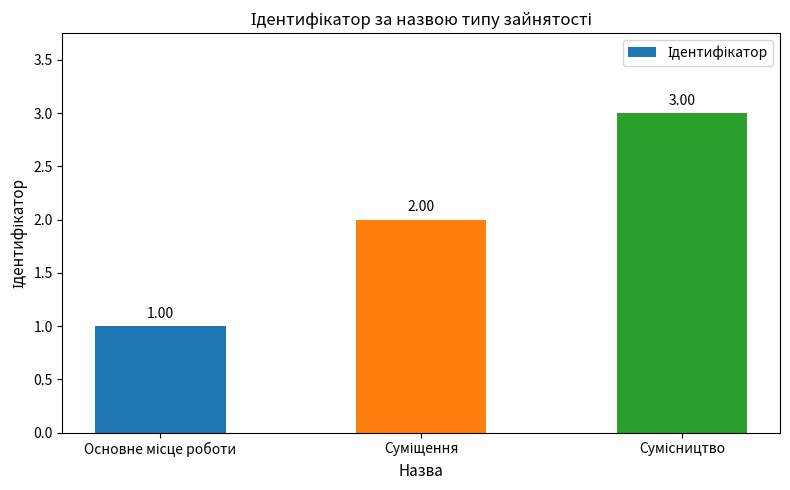

Reading left to right, what are all the values shown in this chart?

1	2	3